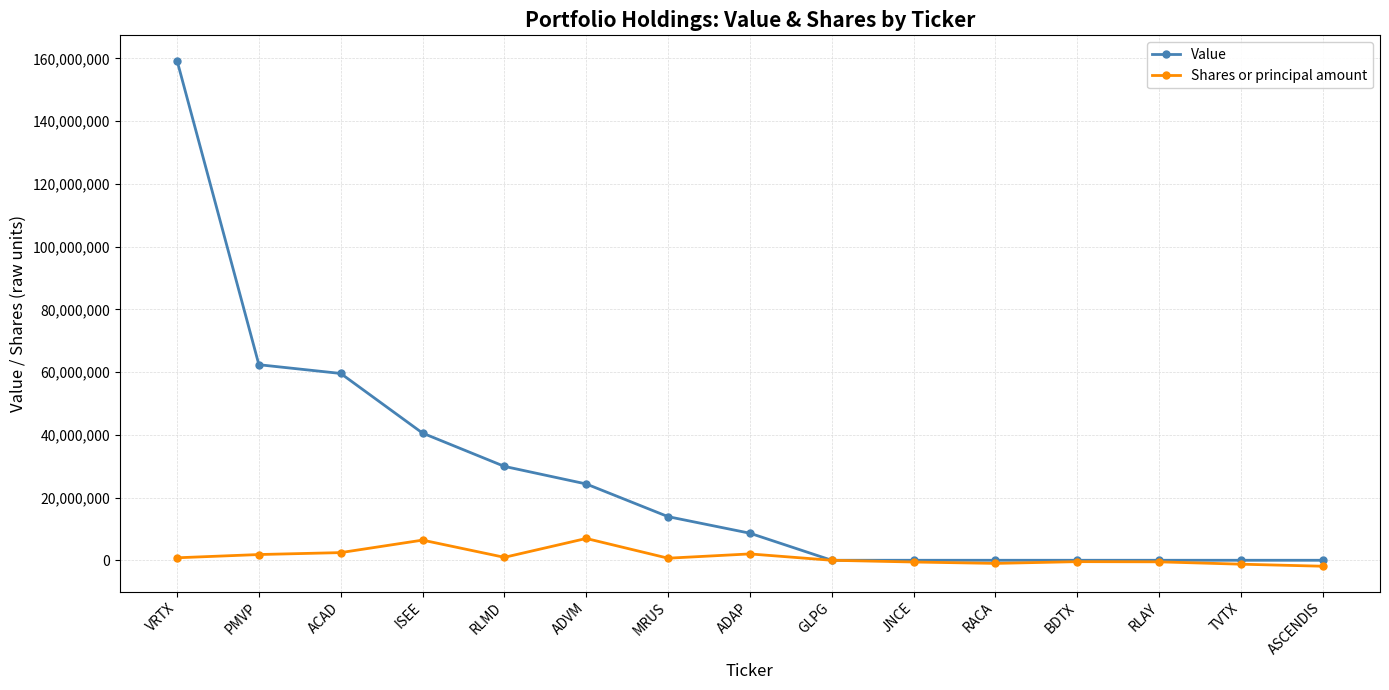

What is the difference between the maximum and second lowest values in the Value series?

159288000